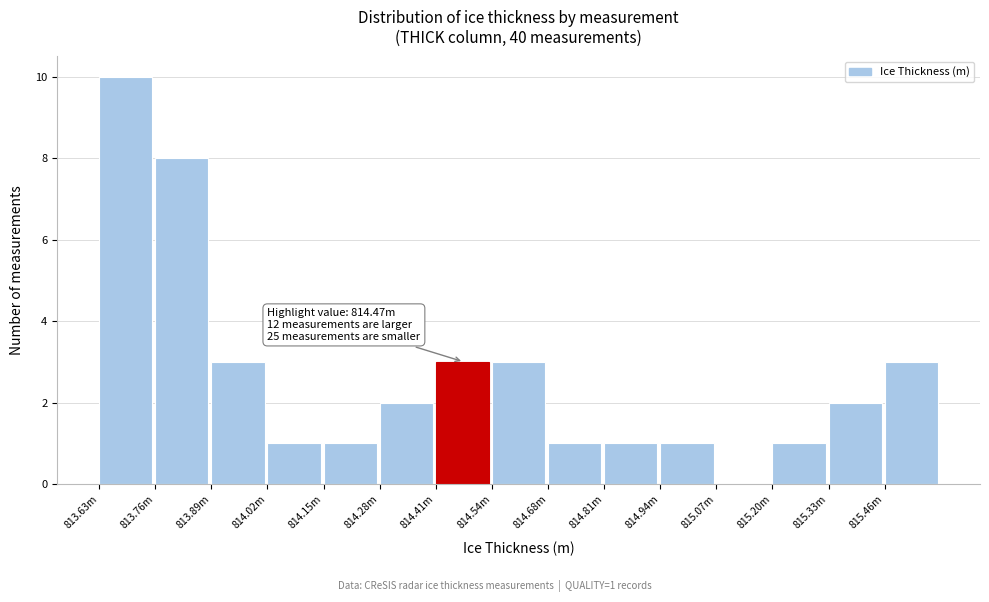

Reading left to right, transcribe all the data shown in this chart.

813.63m=10	813.76m=8	813.89m=3	814.02m=1	814.15m=1	814.28m=2	814.41m=3	814.54m=3	814.68m=1	814.81m=1	814.94m=1	815.07m=0	815.20m=1	815.33m=2	815.46m=3